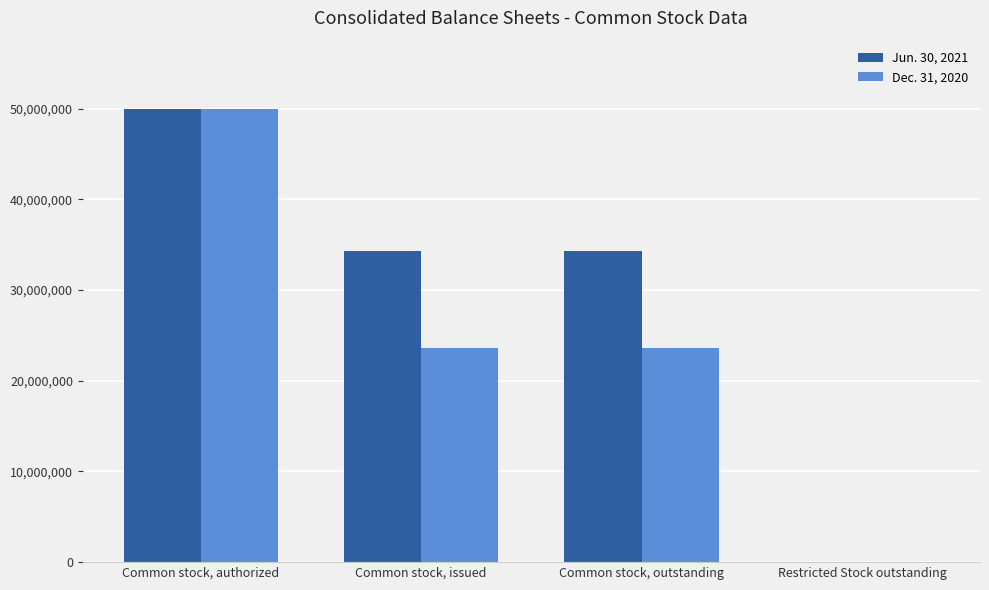

What is the total value across all series at Common stock, outstanding?

57896692